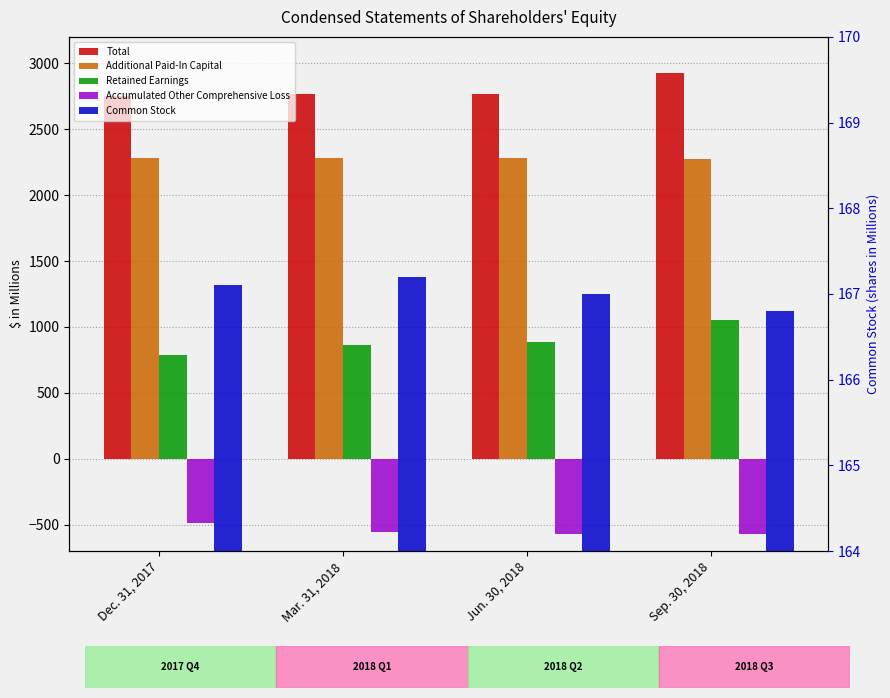

Which series has the largest total across all categories?

Total